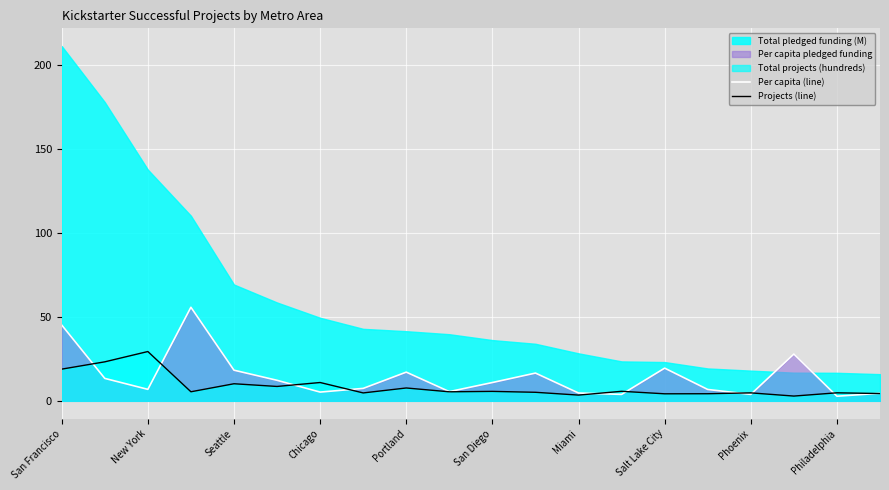

How many categories are shown in the chart?

20